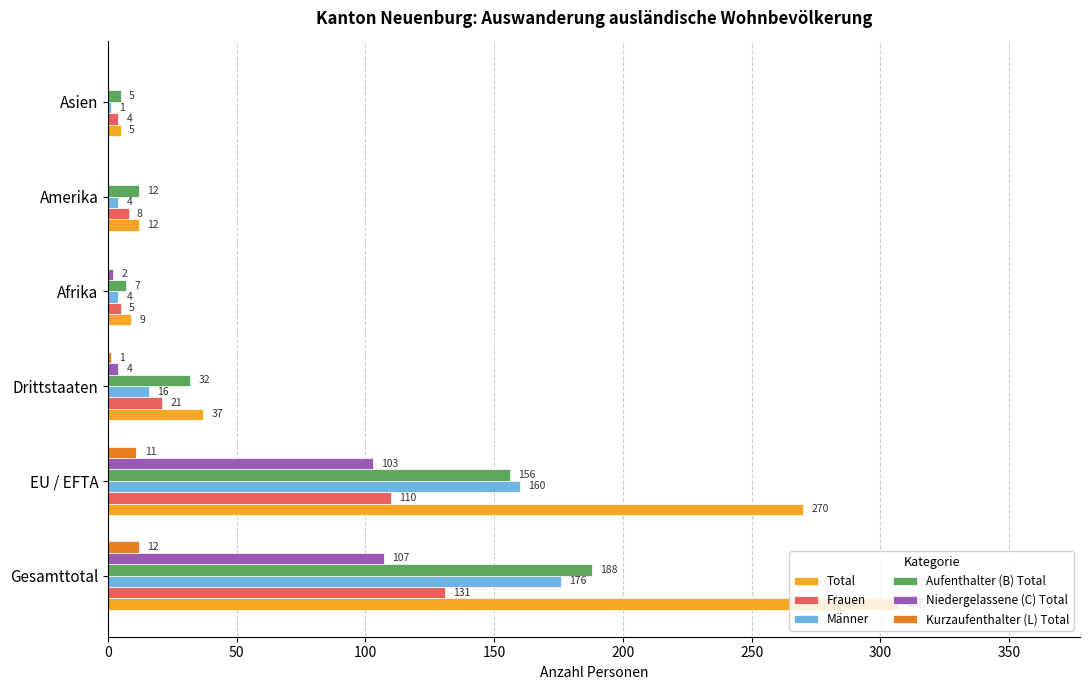

The Total series shows 307 at Gesamttotal. True or false?

True